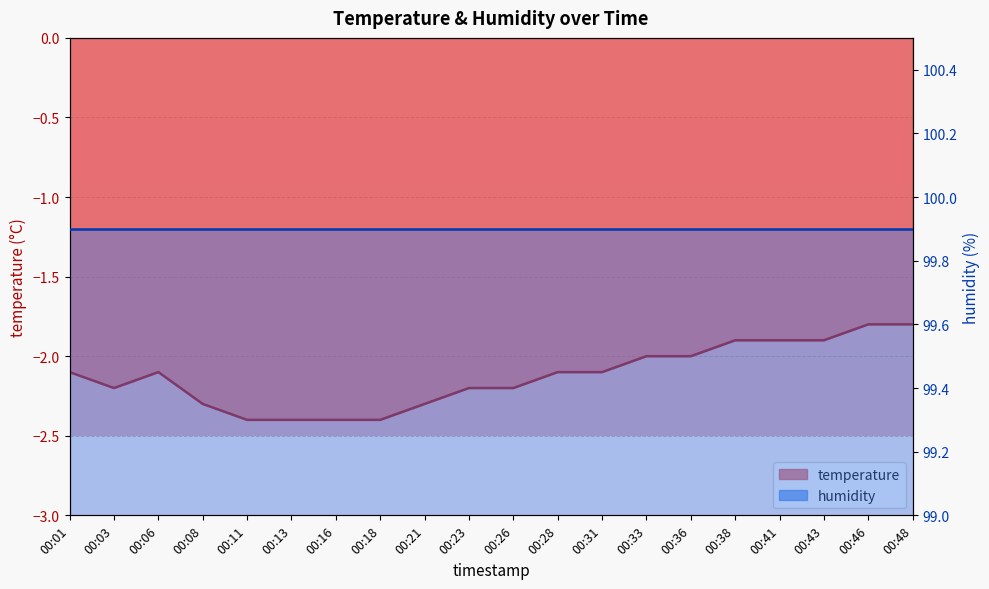

Reading left to right, what are all the values shown in this chart?

-2.1	-2.2	-2.1	-2.3	-2.4	-2.4	-2.4	-2.4	-2.3	-2.2	-2.2	-2.1	-2.1	-2.0	-2.0	-1.9	-1.9	-1.9	-1.8	-1.8